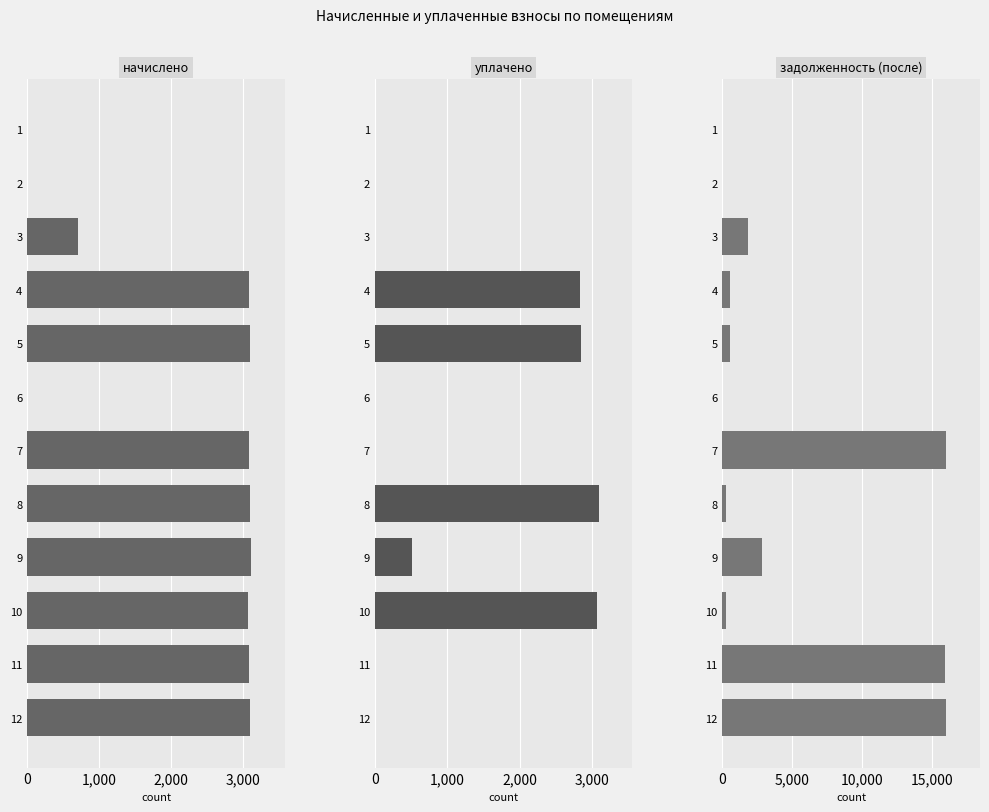

At how many categories does at least one series exceed 9289?

3